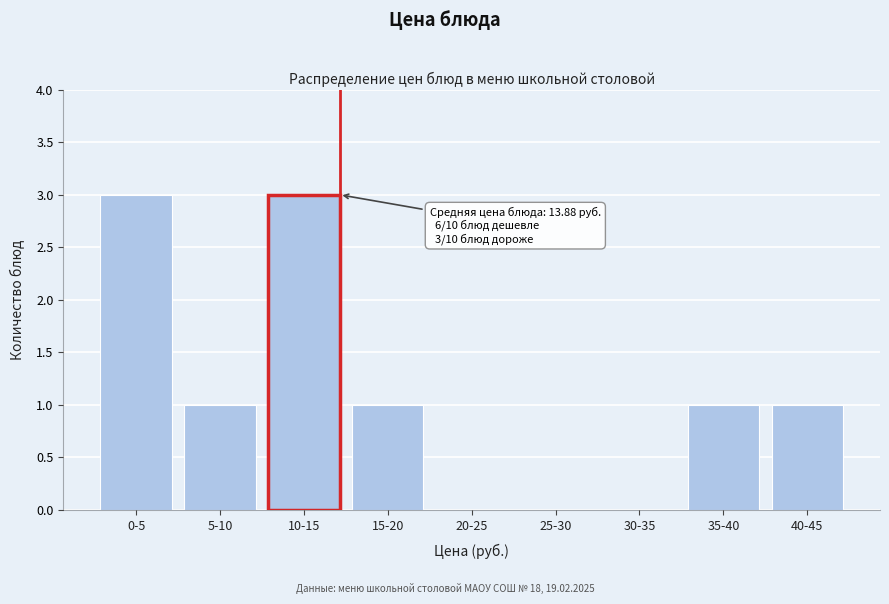

Reading left to right, what are all the values shown in this chart?

0-5=3	5-10=1	10-15=3	15-20=1	20-25=0	25-30=0	30-35=0	35-40=1	40-45=1